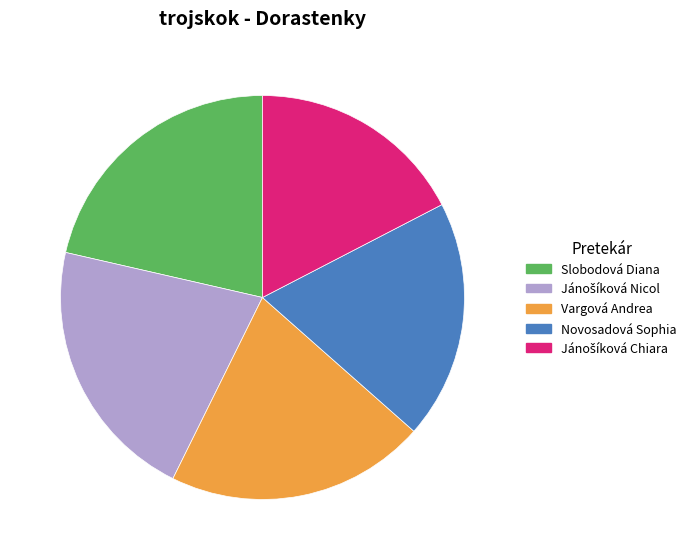

Does Slobodová Diana account for over 50% of the chart?

No